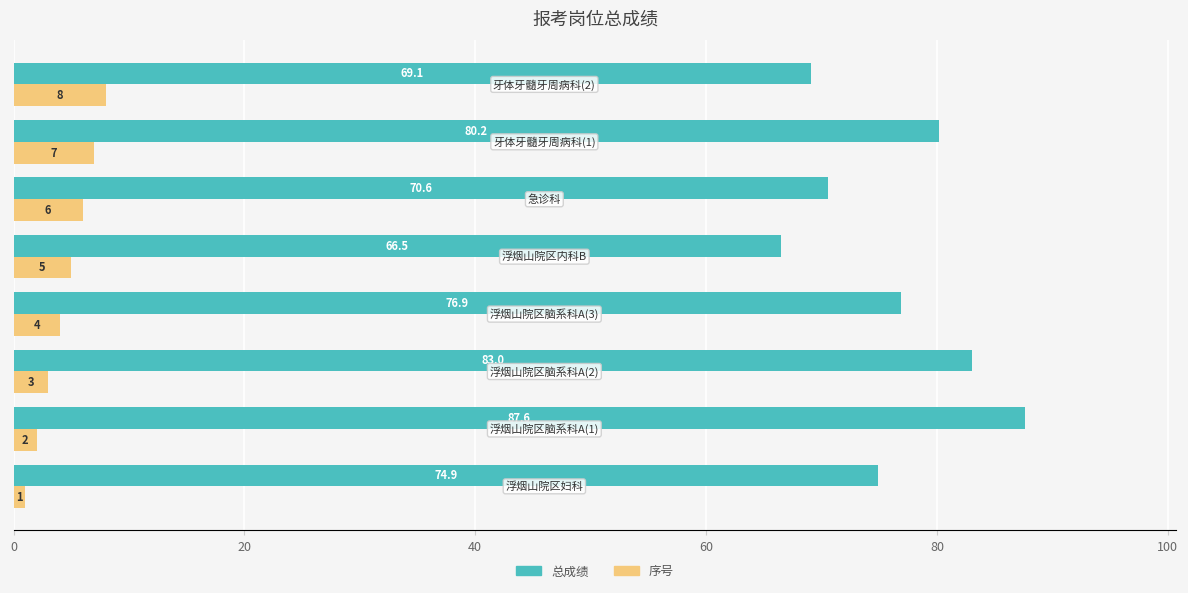

What is the maximum value for 总成绩?

87.6